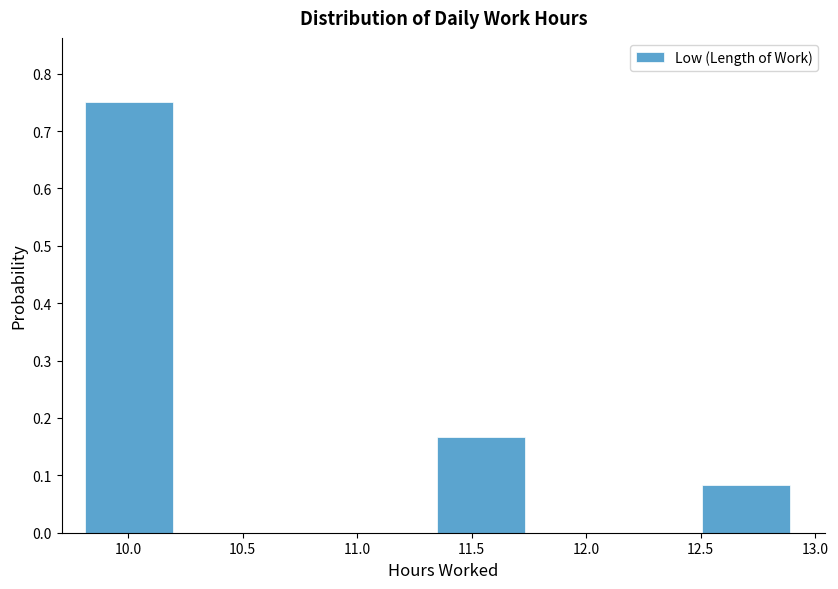

Which range on the x-axis has the tallest bar?

9.810 to 10.195